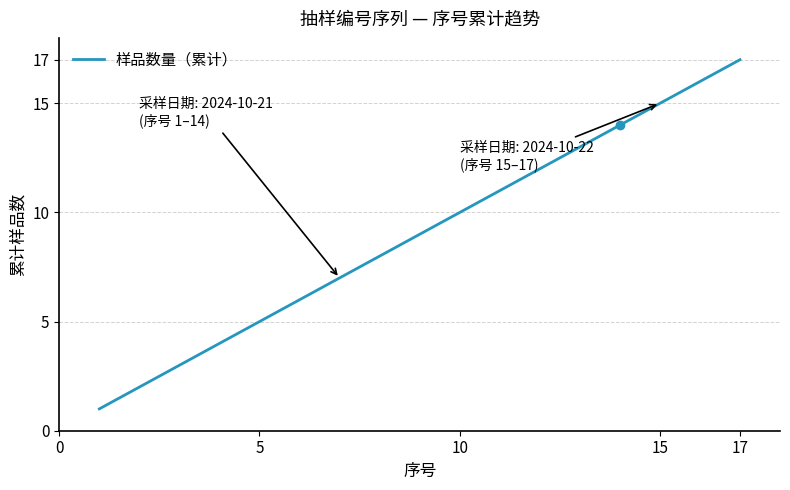

How many series are shown in this chart?

1